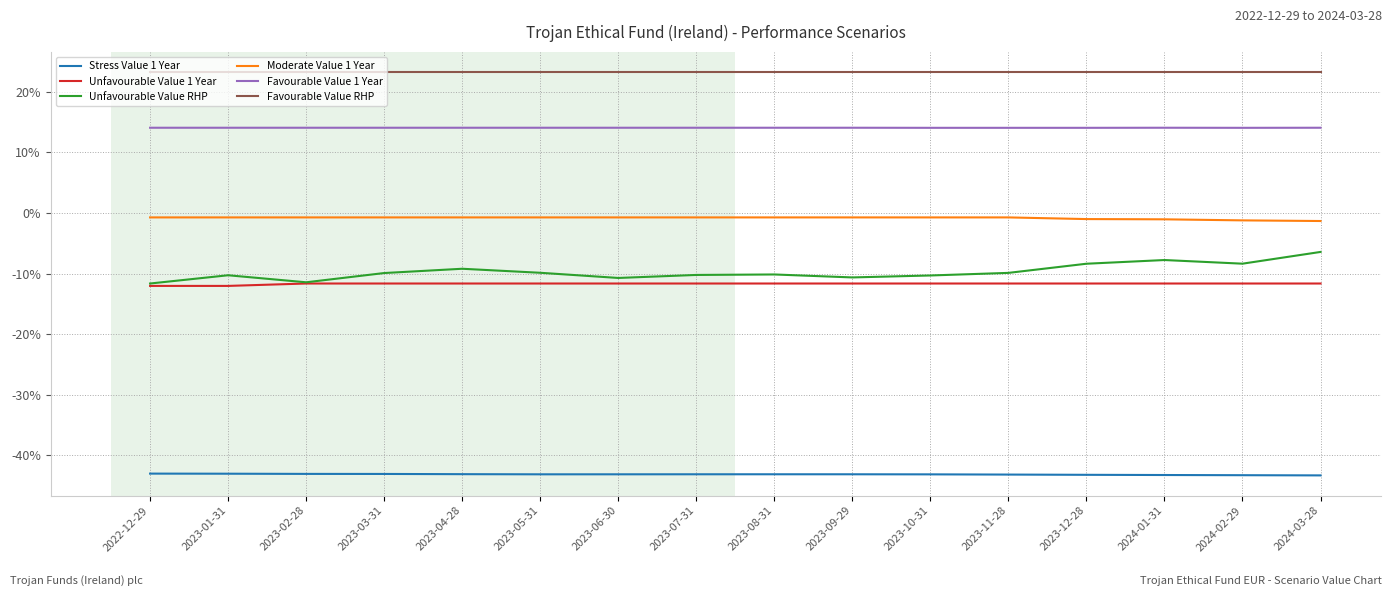

What is the maximum value shown in the chart?

23.2